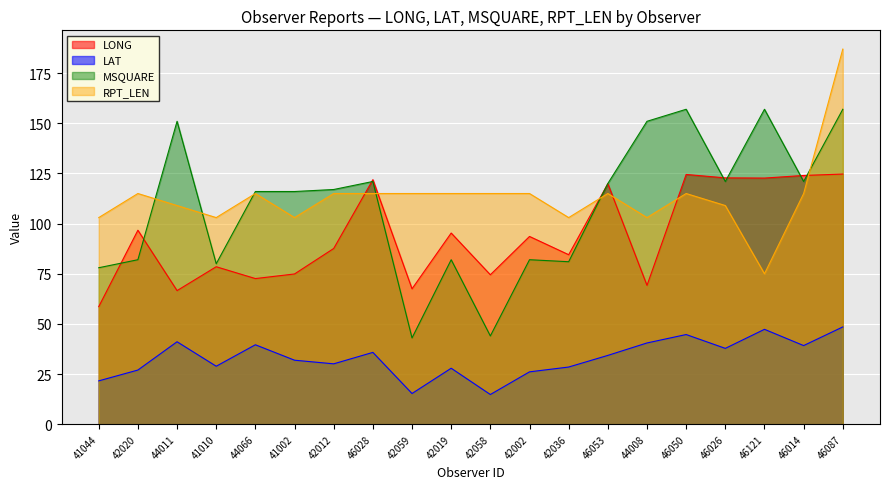

Is the value of MSQUARE at 42020 greater than the value of LAT at 42036?

Yes